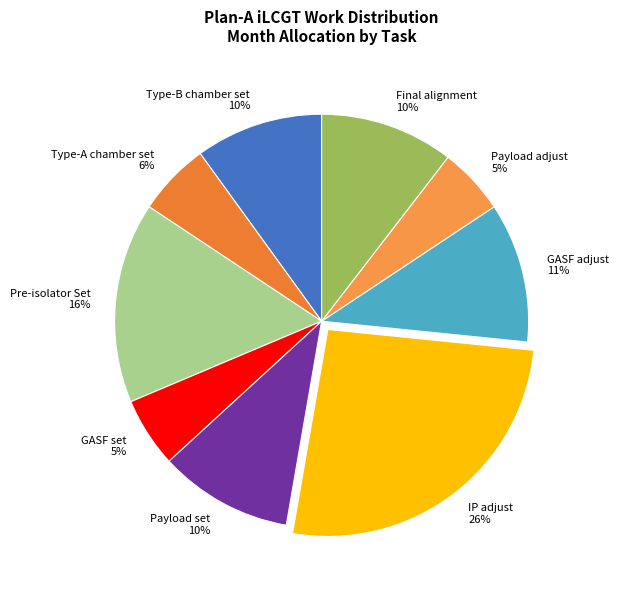

Which has a higher value, Payload adjust or Type-B chamber set?

Type-B chamber set